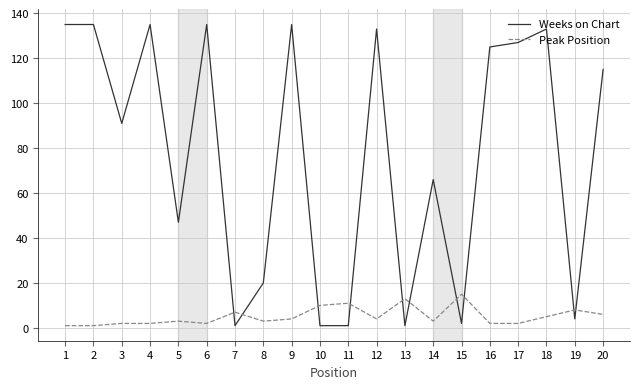

Between which two adjacent categories do Peak Position and Weeks on Chart first intersect?

6 and 7